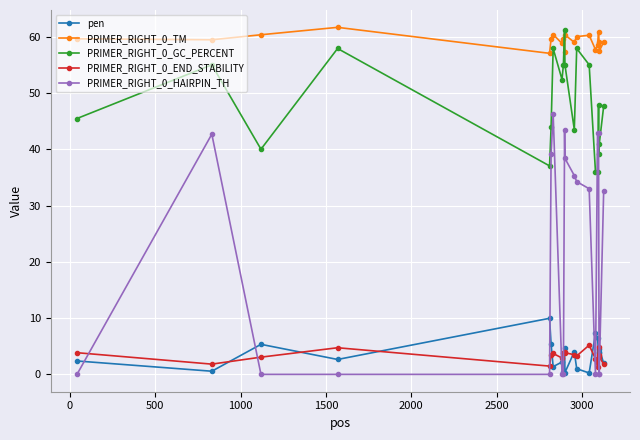

True or false: pen has more than 0 interior local peaks.

True